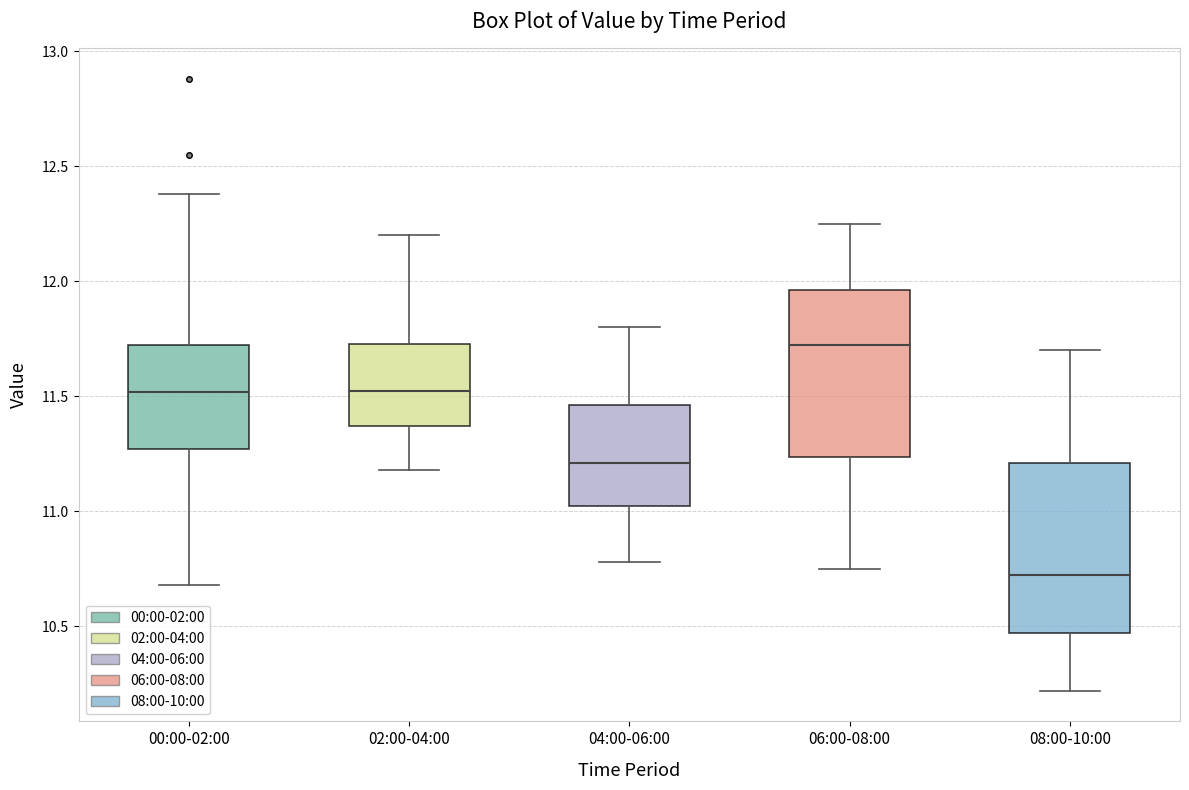

Reading left to right, transcribe this box plot: for each box, give where its median line is, the range the box spans, and where its two whiskers end, as read against the y-axis. The values are not printed on the chart, so give them approximately, as read against the axis.

00:00-02:00: median 11.50, box 11.25 to 11.70, whiskers 10.70 to 12.40
02:00-04:00: median 11.55, box 11.35 to 11.75, whiskers 11.20 to 12.20
04:00-06:00: median 11.20, box 11.00 to 11.45, whiskers 10.80 to 11.80
06:00-08:00: median 11.75, box 11.25 to 11.95, whiskers 10.75 to 12.25
08:00-10:00: median 10.75, box 10.45 to 11.20, whiskers 10.20 to 11.70